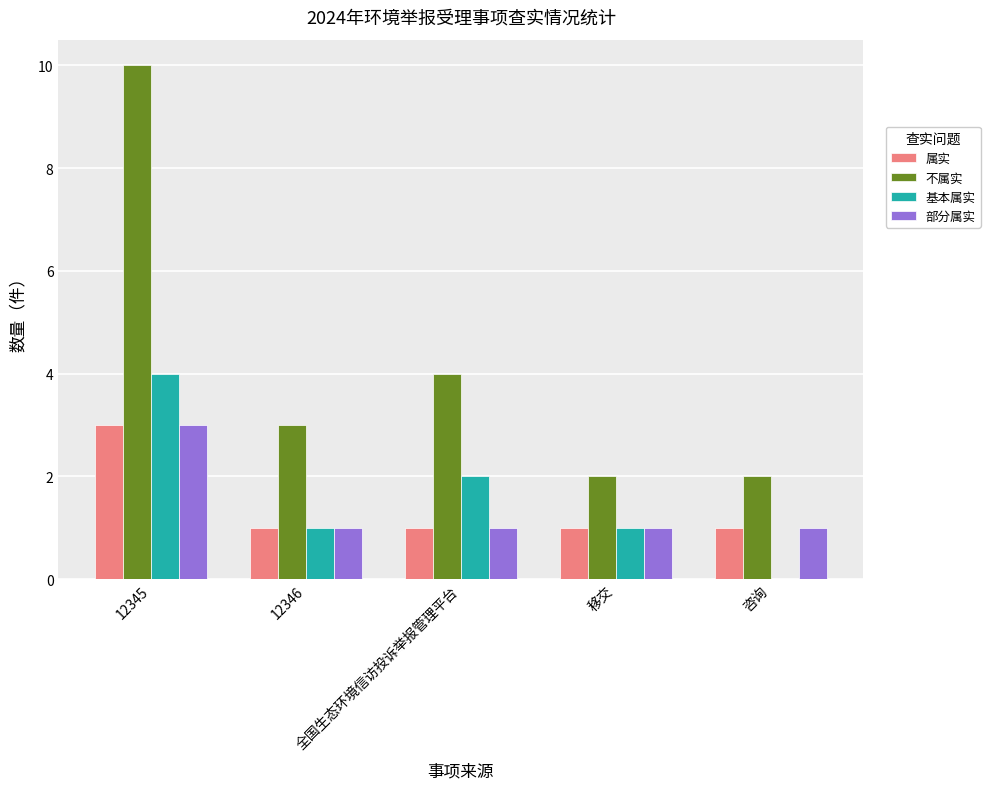

What is the sum of all 部分属实 values?

7